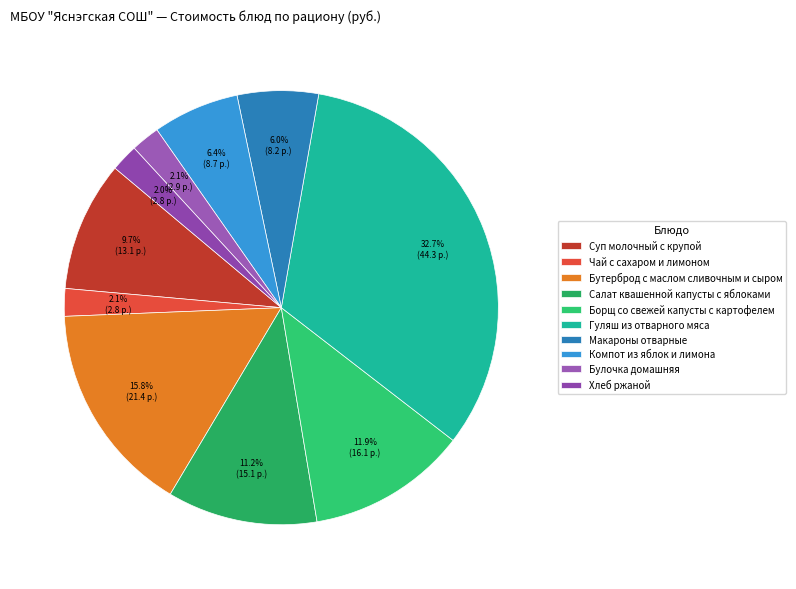

Is there a majority slice in this chart?

No